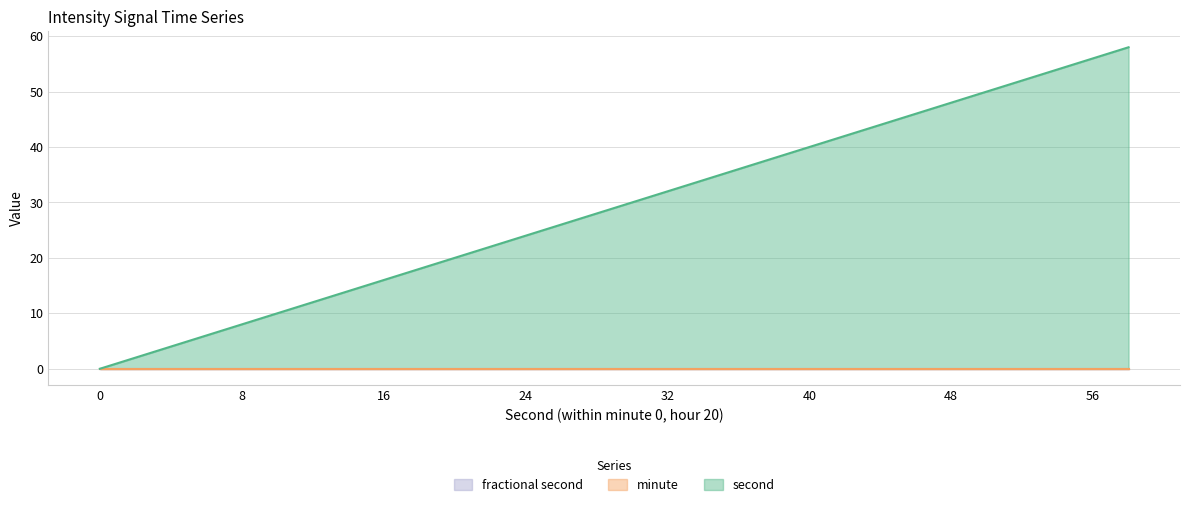

Which series changed the most between 18 and 26?

second